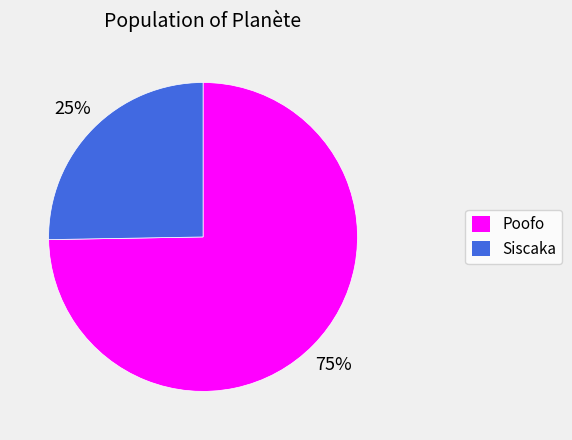

What is the largest slice in the pie chart?

Poofo